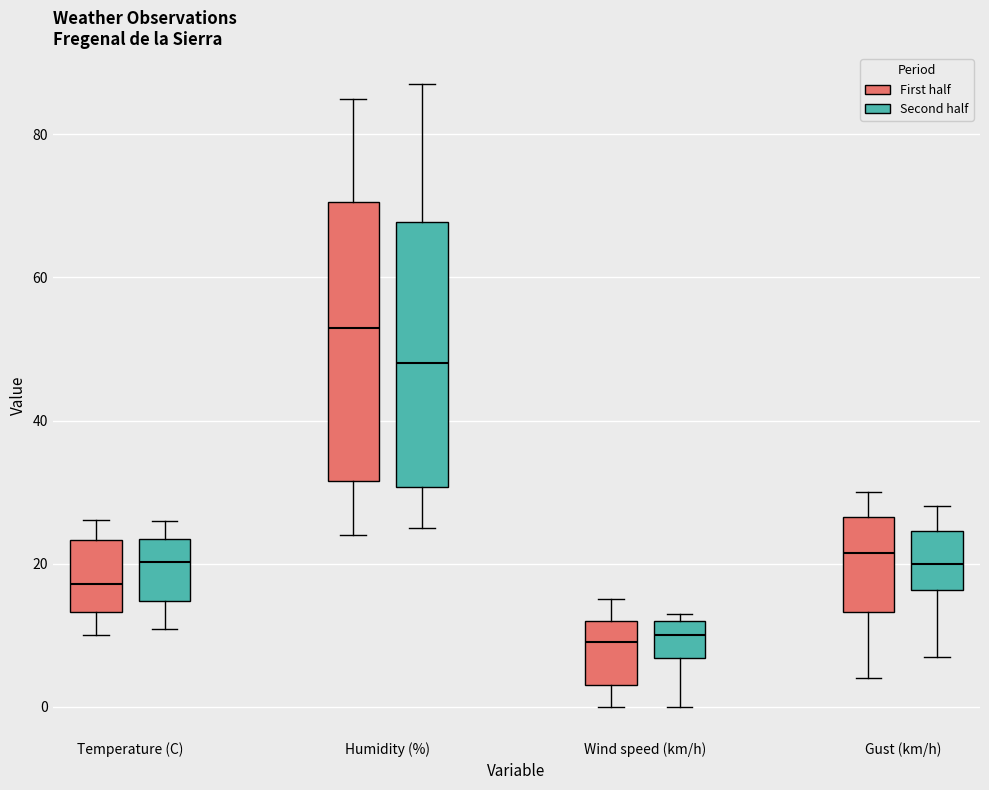

Where does the upper whisker of the box for Temperature (C) (Second half) end on the y-axis? The values are not printed on the chart, so give them approximately, as read against the axis.

26